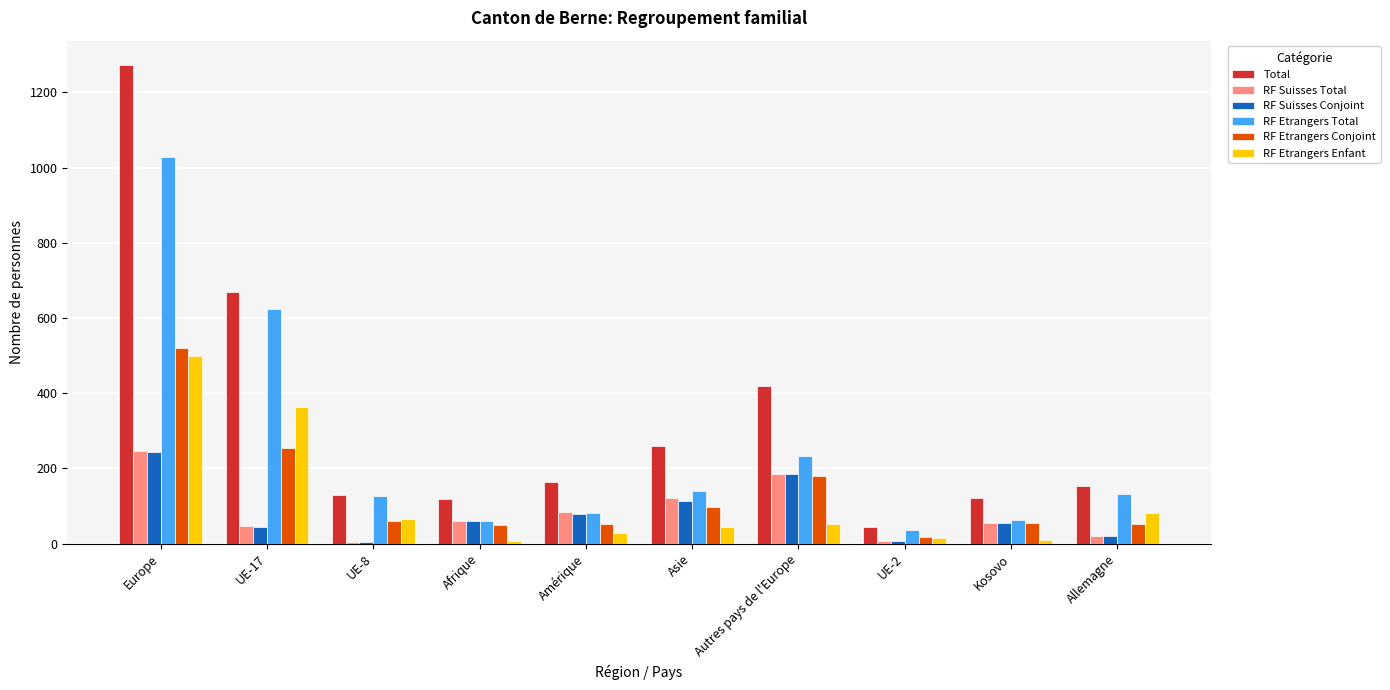

Which series has the widest spread of values?

Total